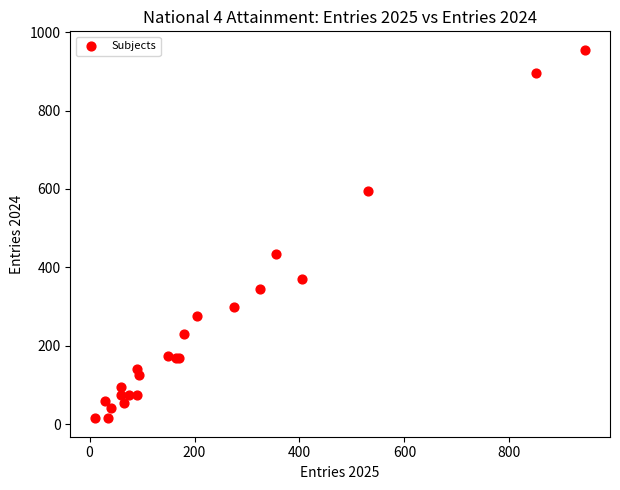

What Y value in the scatter plot is closest to 485?

435